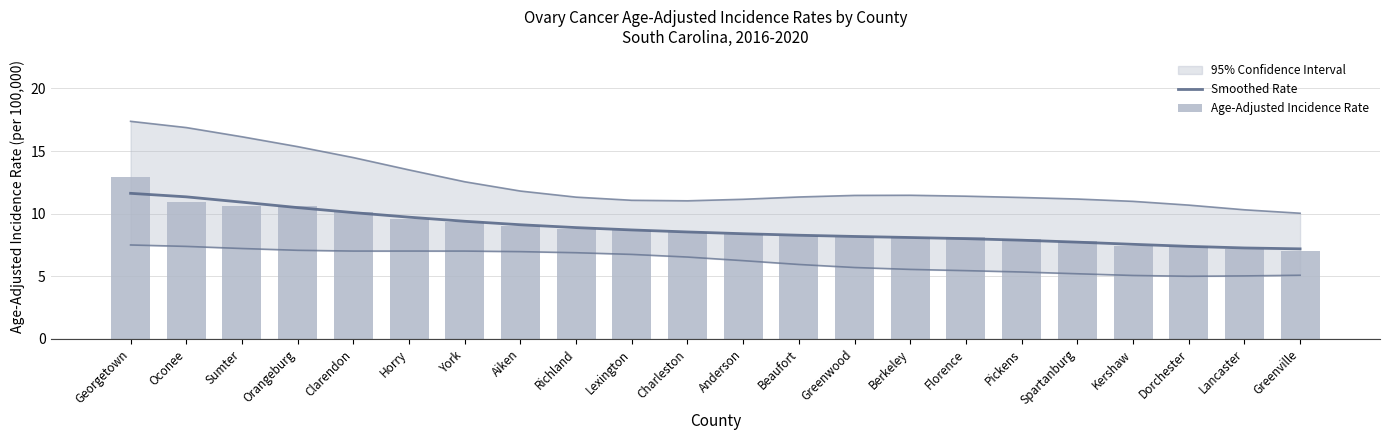

What is the label of the 10th bar from the right?

Beaufort